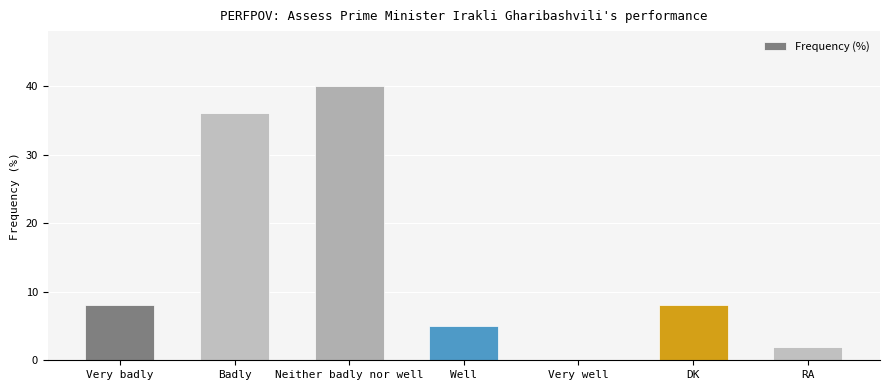

Are the bars horizontal?

No